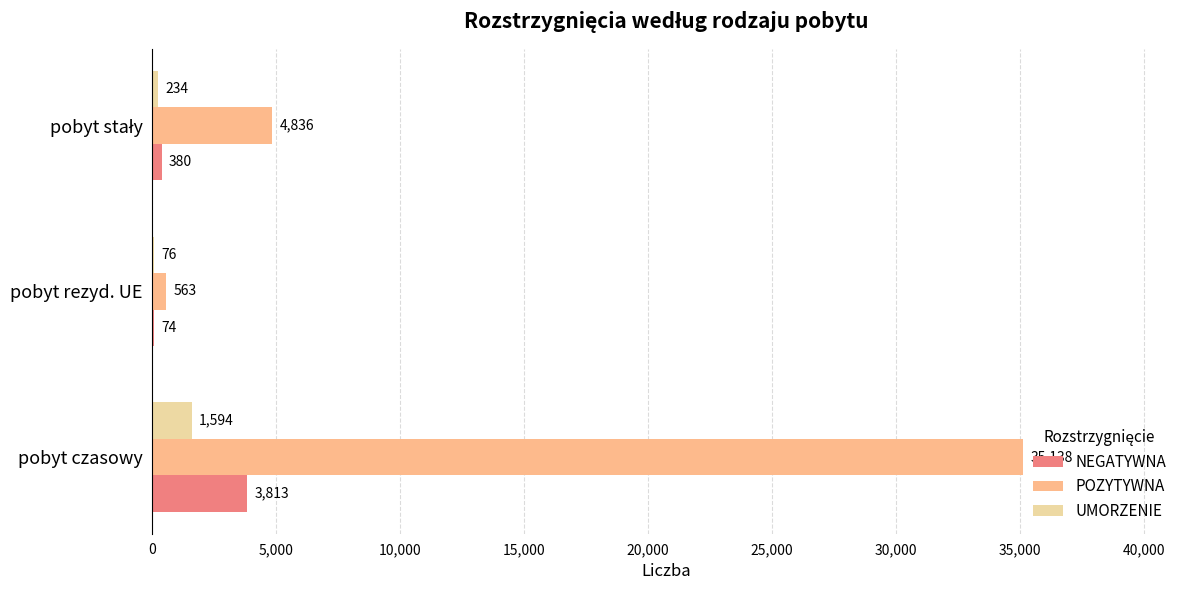

Is it true that NEGATYWNA equals 3813 at pobyt czasowy?

True